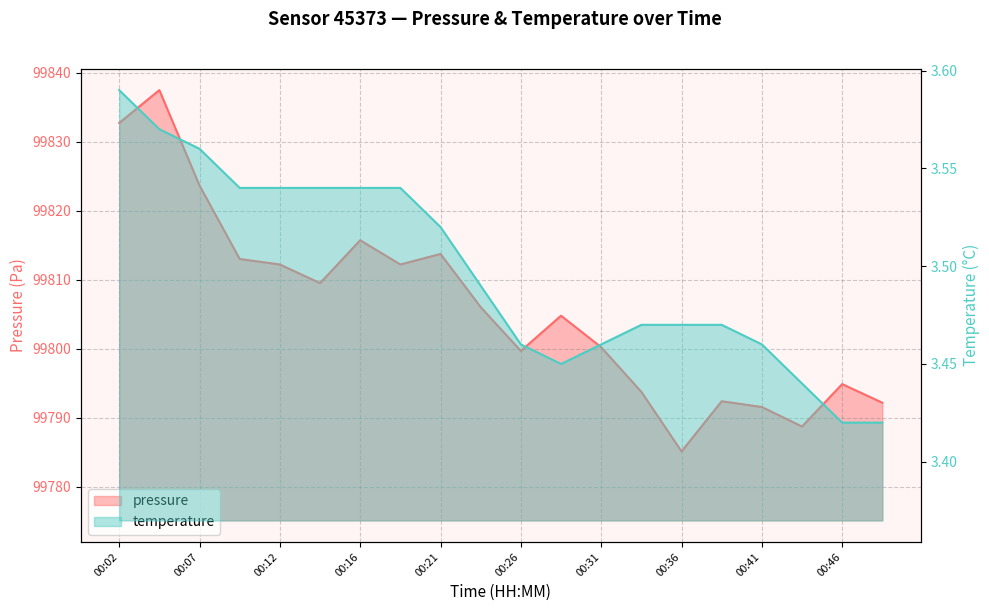

Which series changed the most between 00:04 and 00:09?

pressure